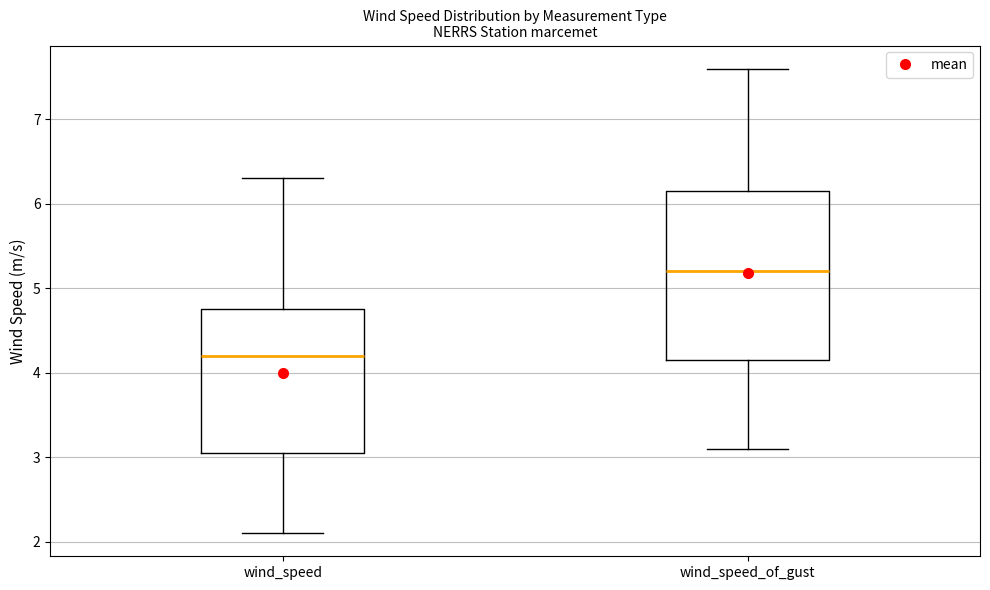

Which box has the lowest median line?

wind_speed